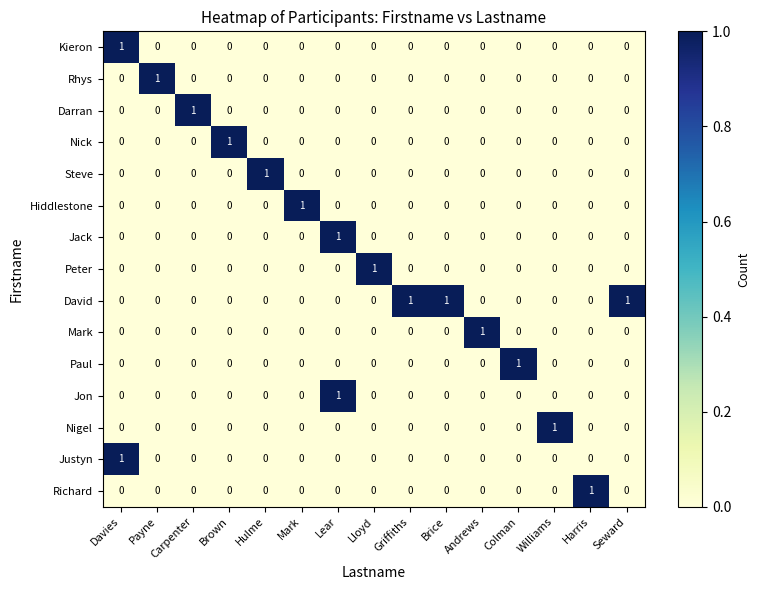

The value of Peter at Brice is -1. True or false?

False